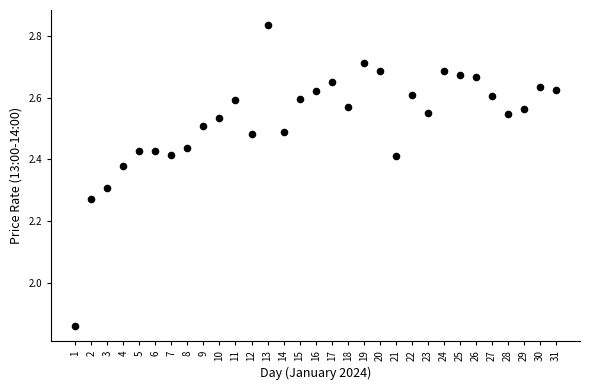

What is the range of Y values (max minus min)?

1.0